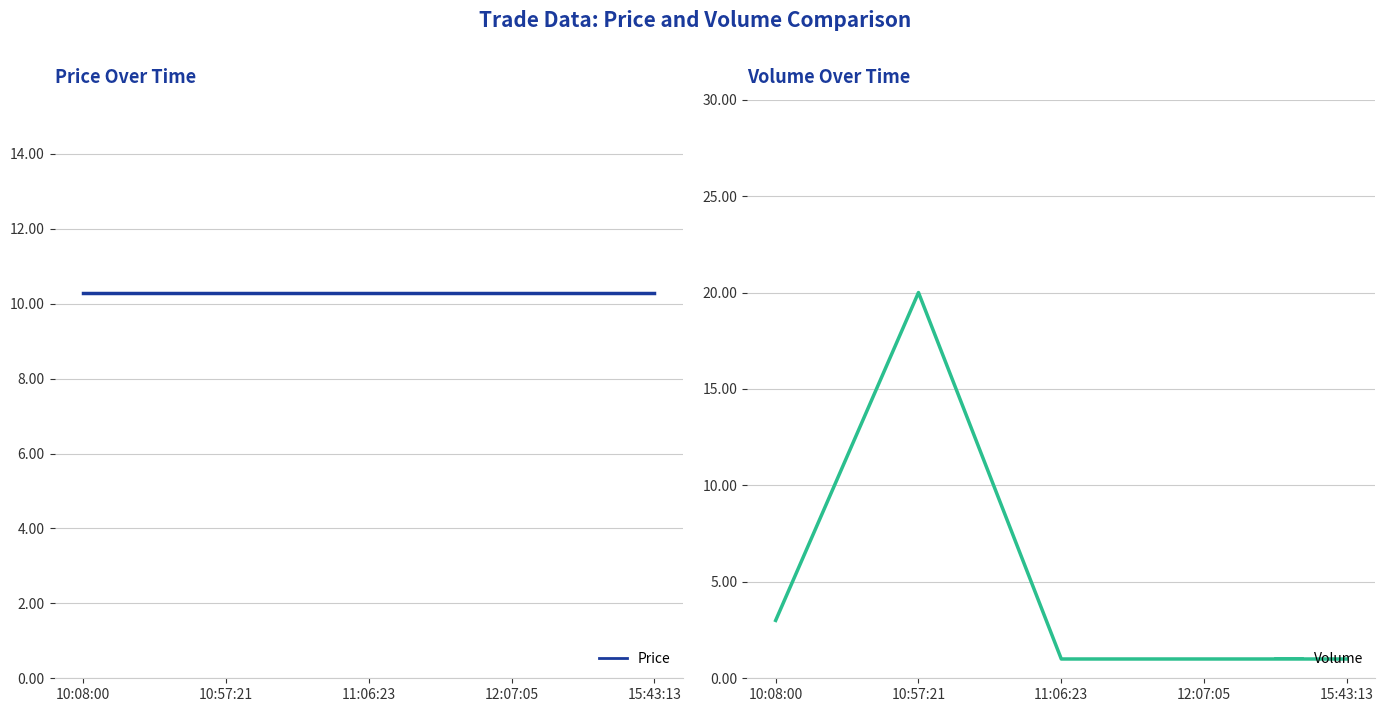

Rank the series by their maximum value, from highest to lowest.

Volume, Price